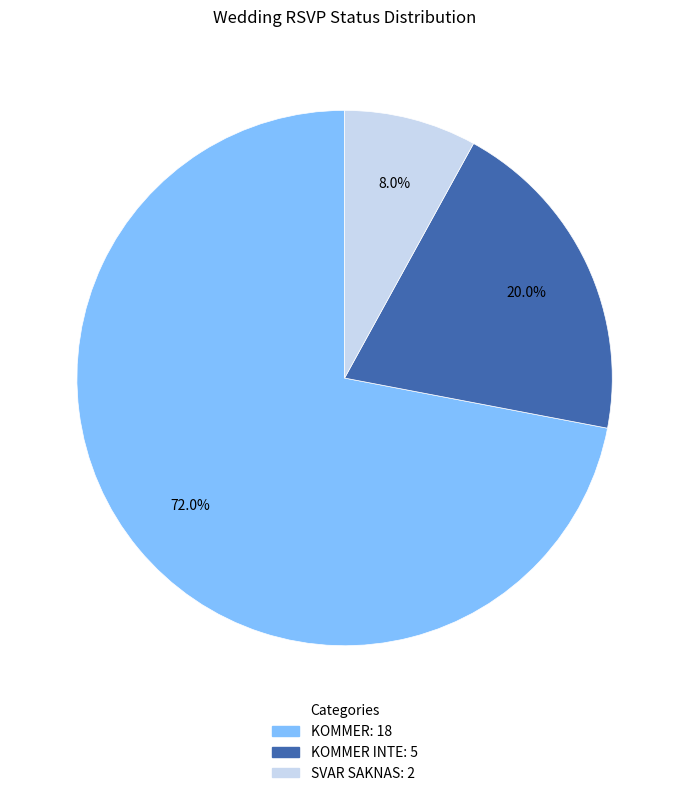

Does any single category account for the majority?

Yes